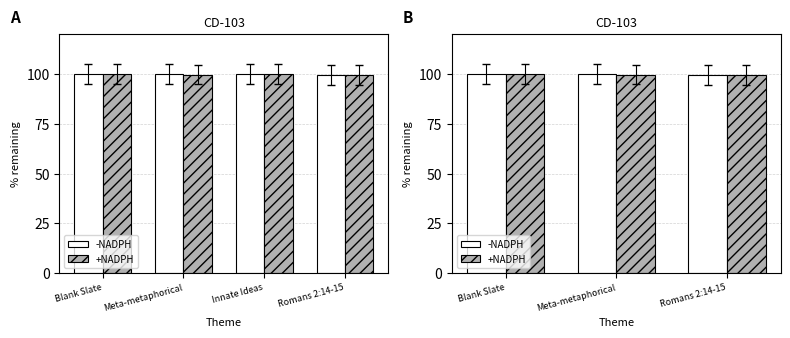

The value of -NADPH at Meta-metaphorical is 132.1. True or false?

False